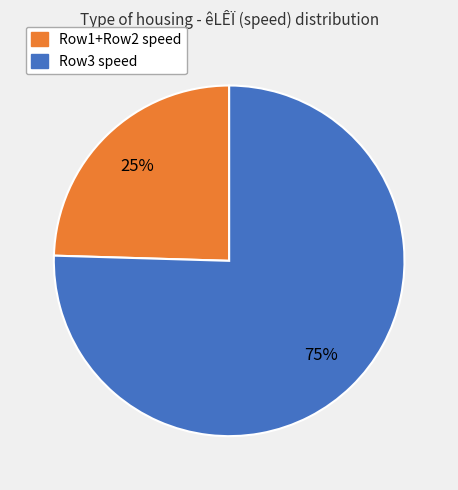

Is it true that Row1+Row2 speed is 25% of the pie?

True